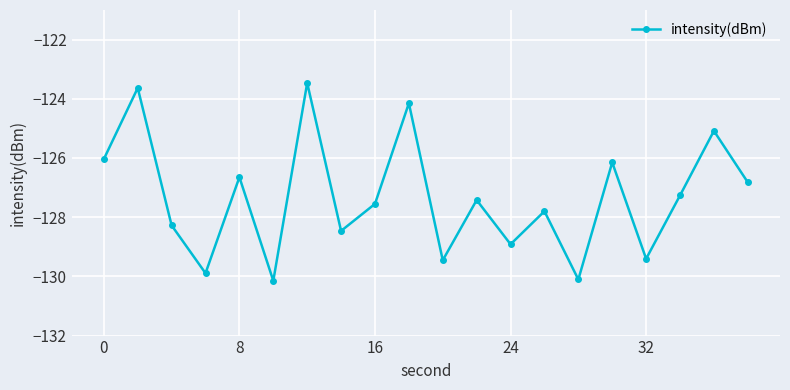

What is the value of the 16th point from the left?

-126.1